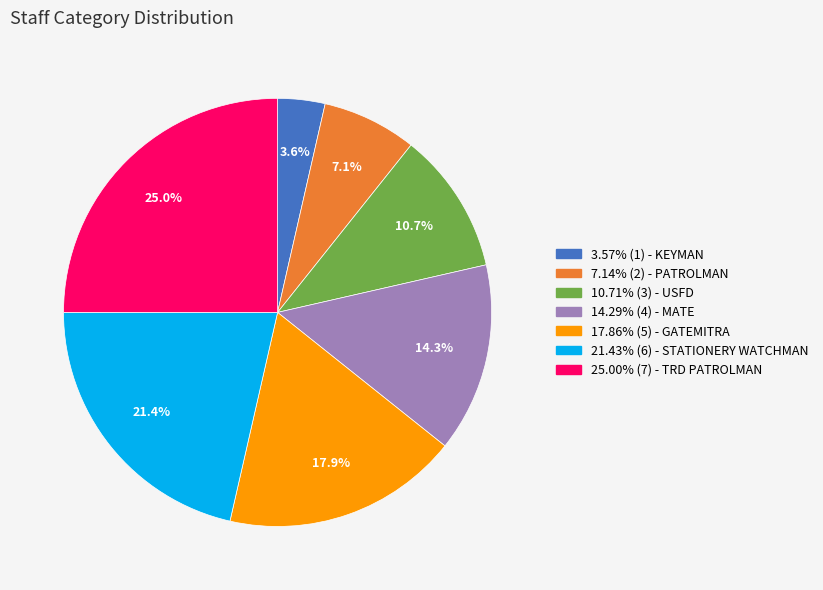

Does any single category account for the majority?

No